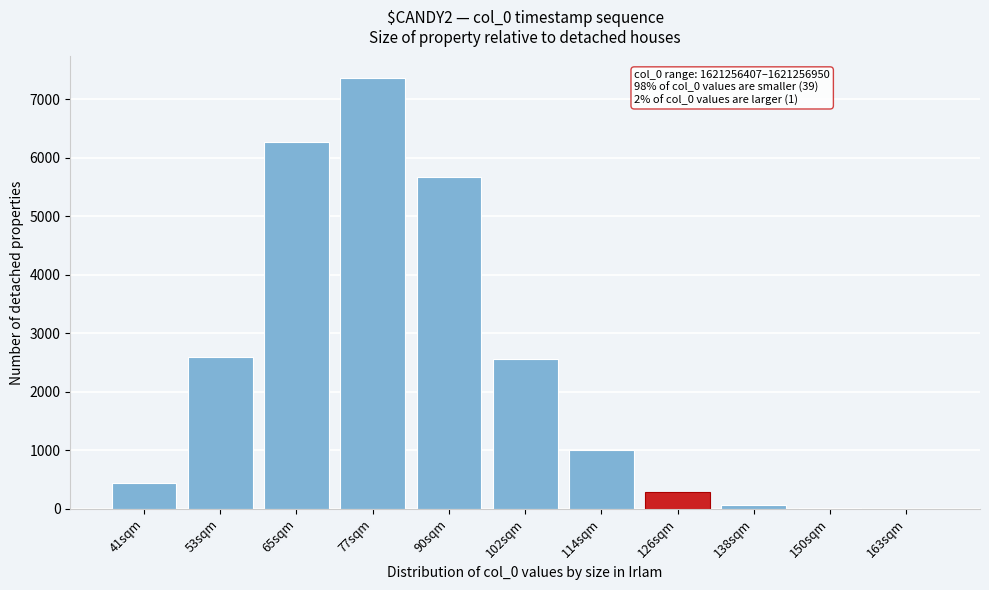

What is the sum of all values?

26247